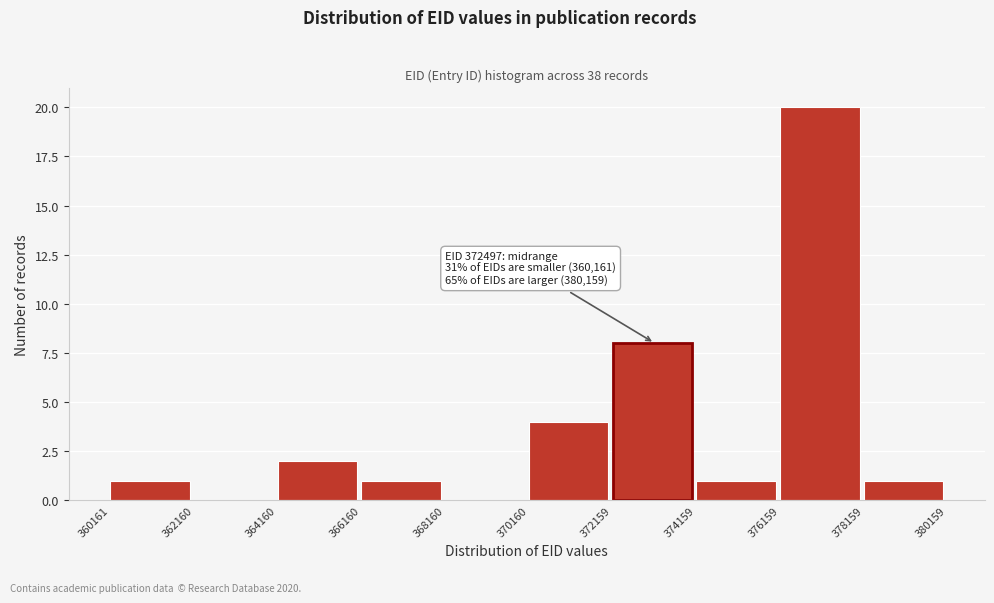

Which range on the x-axis has the tallest bar?

376159 to 378159